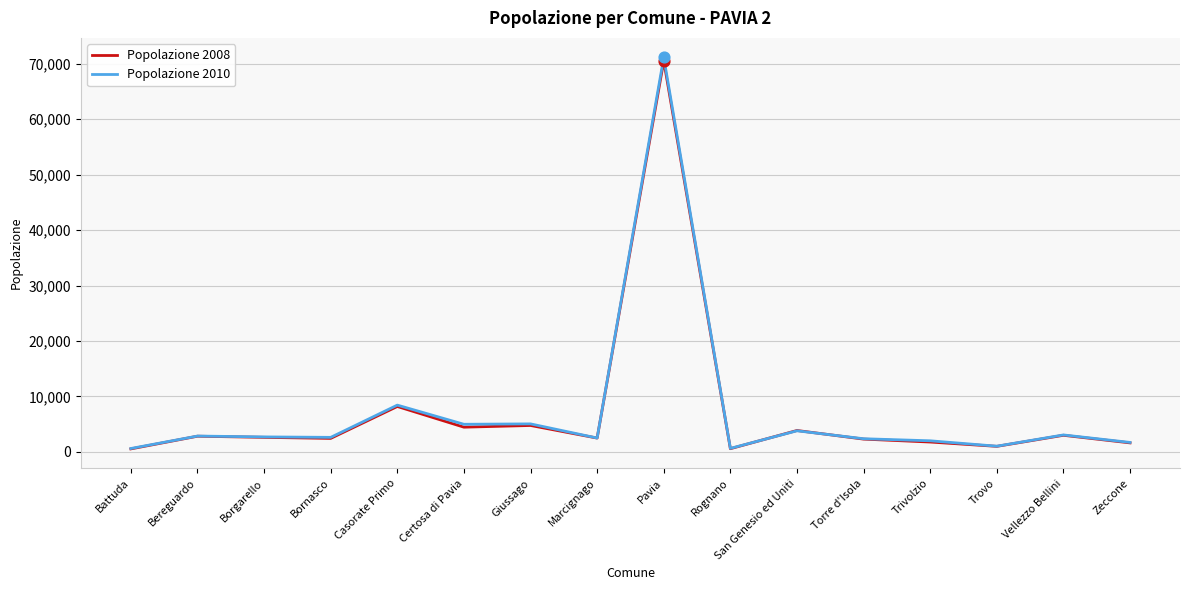

What is the total value across all series at Marcignago?

4967